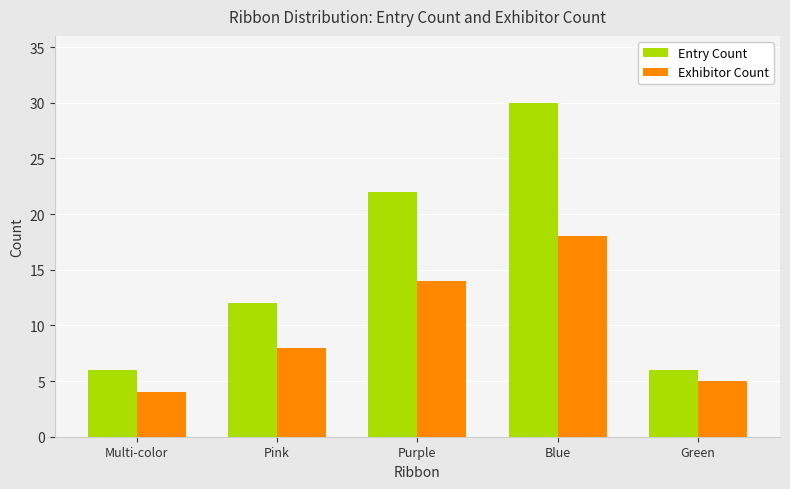

List the labels in order of Exhibitor Count value, largest first.

Blue, Purple, Pink, Green, Multi-color